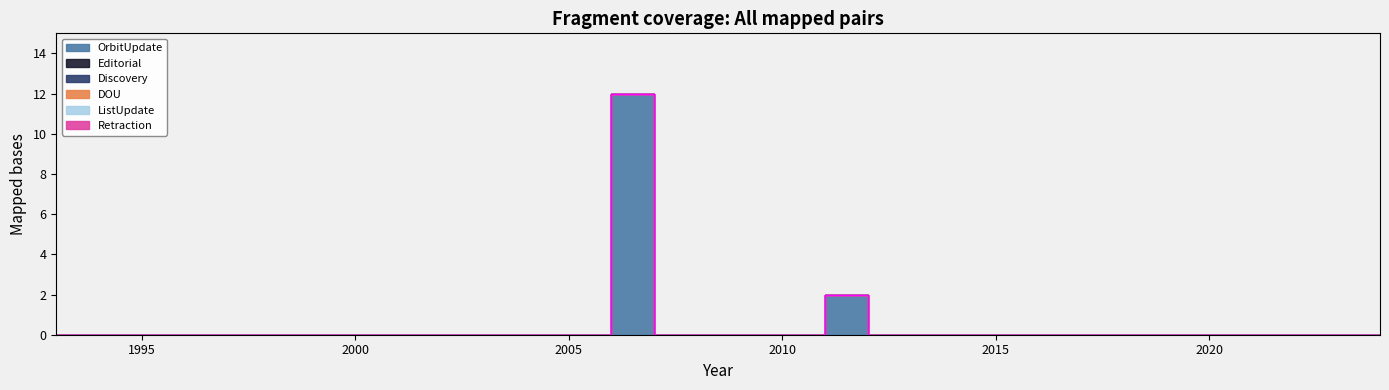

Reading right to left, extract all data points from this chart.

OrbitUpdate: 2024=0	2023=0	2022=0	2021=0	2020=0	2019=0	2018=0	2017=0	2016=0	2015=0	2014=0	2013=0	2012=0	2011=2	2010=0	2009=0	2008=0	2007=0	2006=12	2005=0	2004=0	2003=0	2002=0	2001=0	2000=0	1999=0	1998=0	1997=0	1996=0	1995=0	1994=0	1993=0
Editorial: 2024=0	2023=0	2022=0	2021=0	2020=0	2019=0	2018=0	2017=0	2016=0	2015=0	2014=0	2013=0	2012=0	2011=0	2010=0	2009=0	2008=0	2007=0	2006=0	2005=0	2004=0	2003=0	2002=0	2001=0	2000=0	1999=0	1998=0	1997=0	1996=0	1995=0	1994=0	1993=0
Discovery: 2024=0	2023=0	2022=0	2021=0	2020=0	2019=0	2018=0	2017=0	2016=0	2015=0	2014=0	2013=0	2012=0	2011=0	2010=0	2009=0	2008=0	2007=0	2006=0	2005=0	2004=0	2003=0	2002=0	2001=0	2000=0	1999=0	1998=0	1997=0	1996=0	1995=0	1994=0	1993=0
DOU: 2024=0	2023=0	2022=0	2021=0	2020=0	2019=0	2018=0	2017=0	2016=0	2015=0	2014=0	2013=0	2012=0	2011=0	2010=0	2009=0	2008=0	2007=0	2006=0	2005=0	2004=0	2003=0	2002=0	2001=0	2000=0	1999=0	1998=0	1997=0	1996=0	1995=0	1994=0	1993=0
ListUpdate: 2024=0	2023=0	2022=0	2021=0	2020=0	2019=0	2018=0	2017=0	2016=0	2015=0	2014=0	2013=0	2012=0	2011=0	2010=0	2009=0	2008=0	2007=0	2006=0	2005=0	2004=0	2003=0	2002=0	2001=0	2000=0	1999=0	1998=0	1997=0	1996=0	1995=0	1994=0	1993=0
Retraction: 2024=0	2023=0	2022=0	2021=0	2020=0	2019=0	2018=0	2017=0	2016=0	2015=0	2014=0	2013=0	2012=0	2011=0	2010=0	2009=0	2008=0	2007=0	2006=0	2005=0	2004=0	2003=0	2002=0	2001=0	2000=0	1999=0	1998=0	1997=0	1996=0	1995=0	1994=0	1993=0